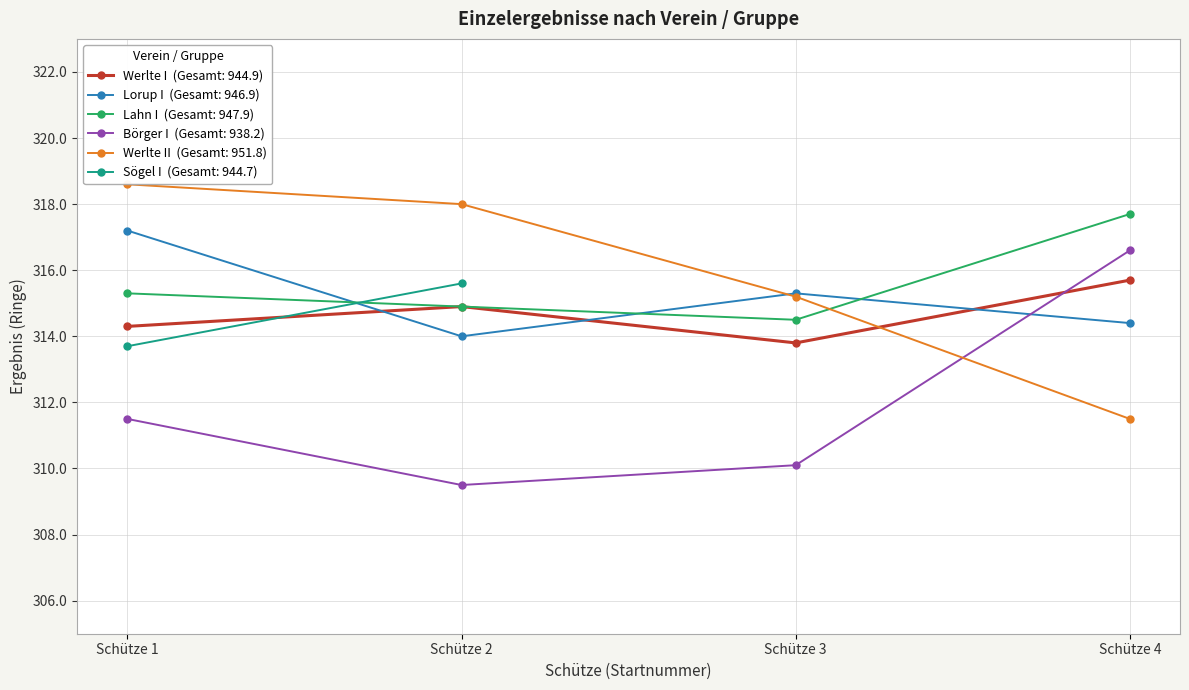

After their last crossing, which series has the higher values: Lorup I or Werlte I?

Werlte I